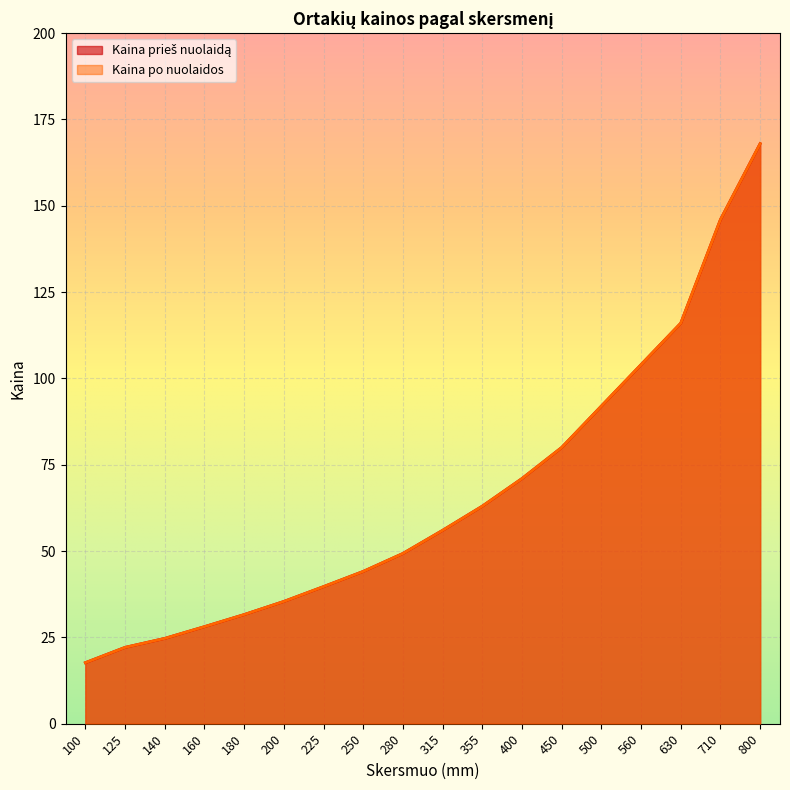

Where does the Kaina prieš nuolaidą series first go above 56?

355